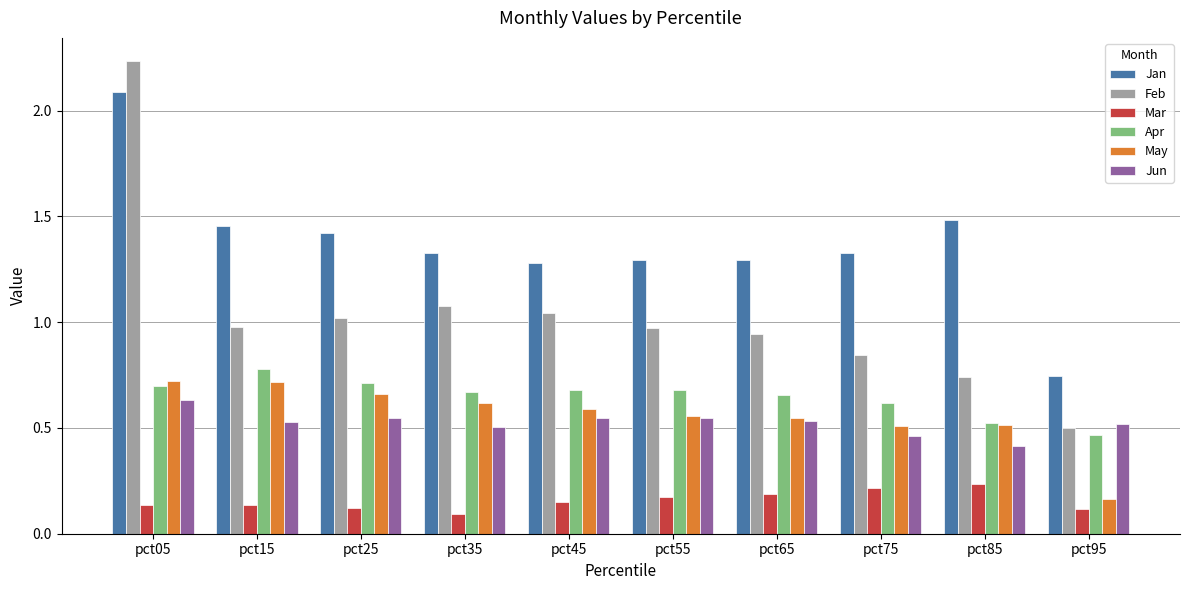

At which label does May reach its minimum?

pct95